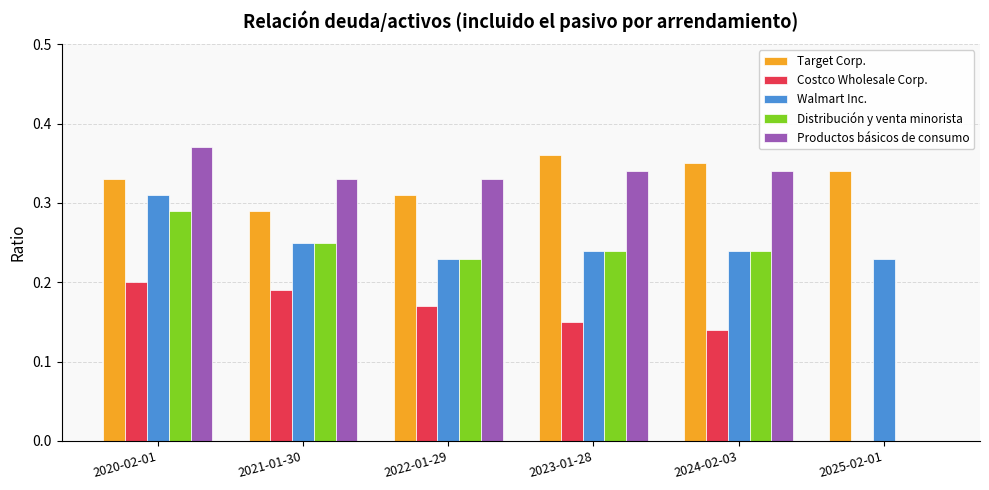

Is the value of Costco Wholesale Corp. at 2025-02-01 greater than the value of Distribución y venta minorista at 2023-01-28?

No